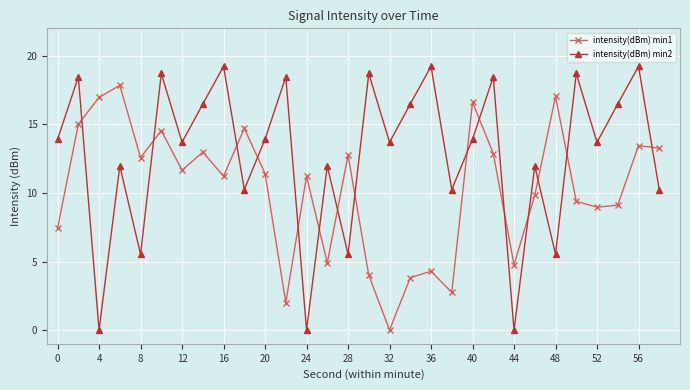

True or false: intensity(dBm) min1 has more than 2 interior local peaks.

True